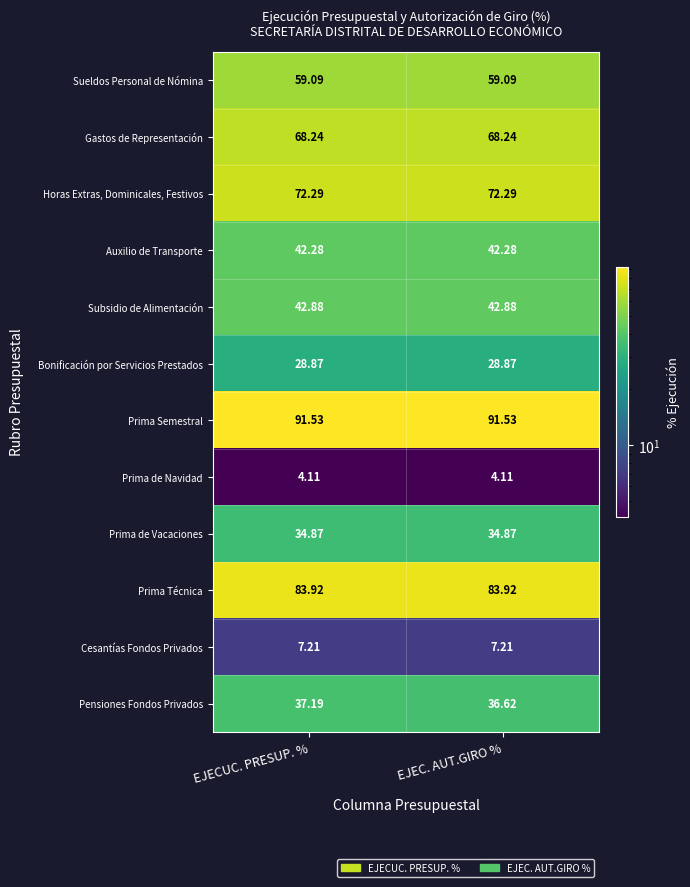

At which label does Pensiones Fondos Privados reach its minimum?

EJEC. AUT.GIRO %